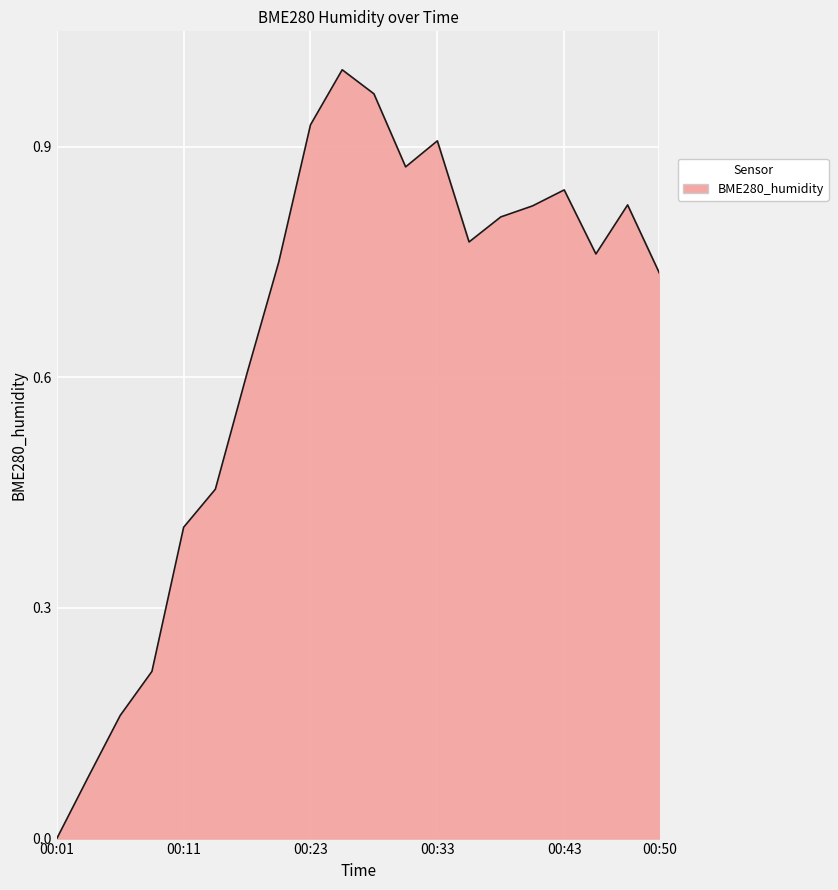

How many lines are shown in the chart?

1